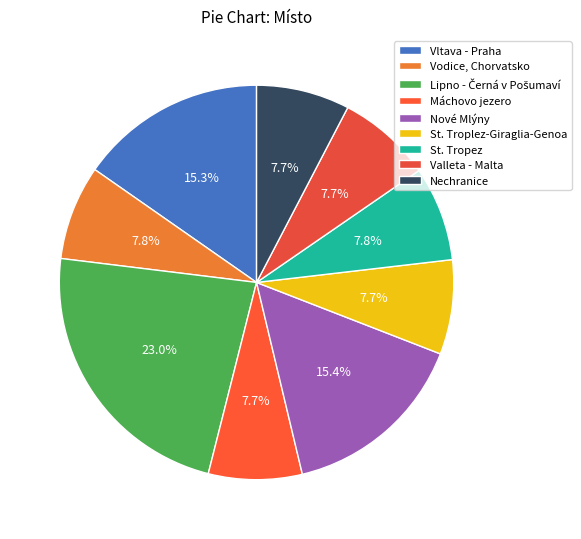

Which category has the biggest portion of the pie?

Lipno - Černá v Pošumaví